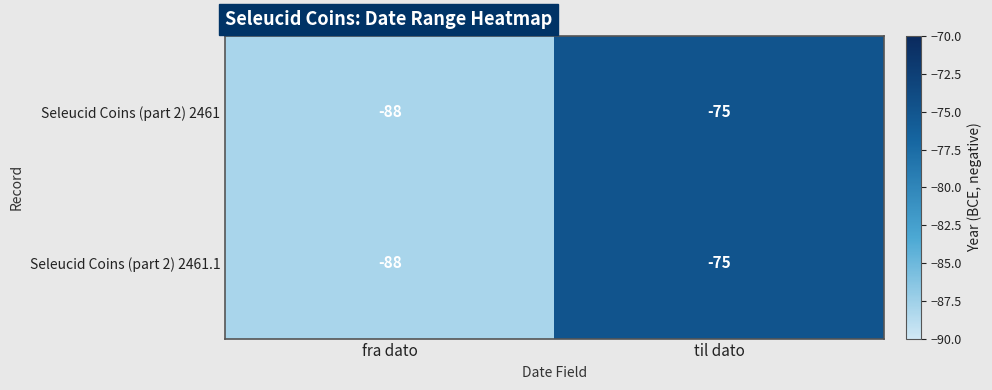

Reading left to right, what are all the values shown in this chart?

Seleucid Coins (part 2) 2461: fra dato=-88	til dato=-75
Seleucid Coins (part 2) 2461.1: fra dato=-88	til dato=-75